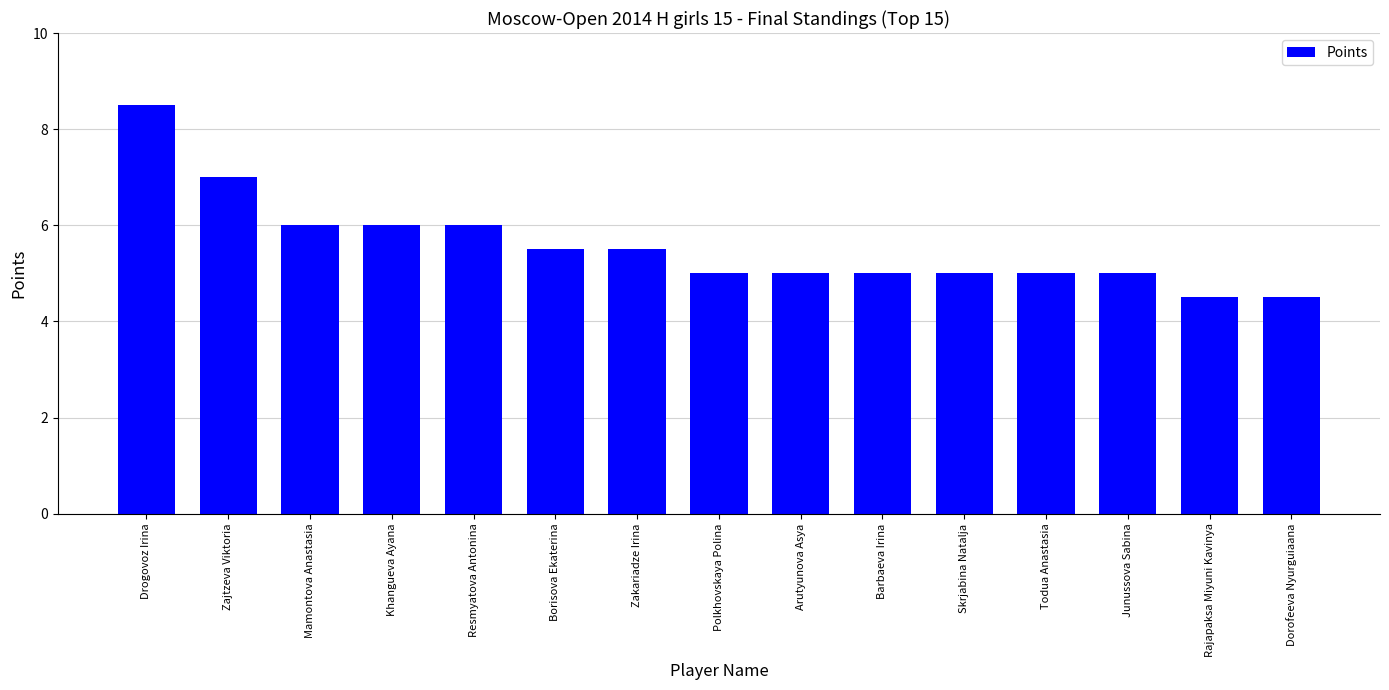

How many bars are there in total?

15